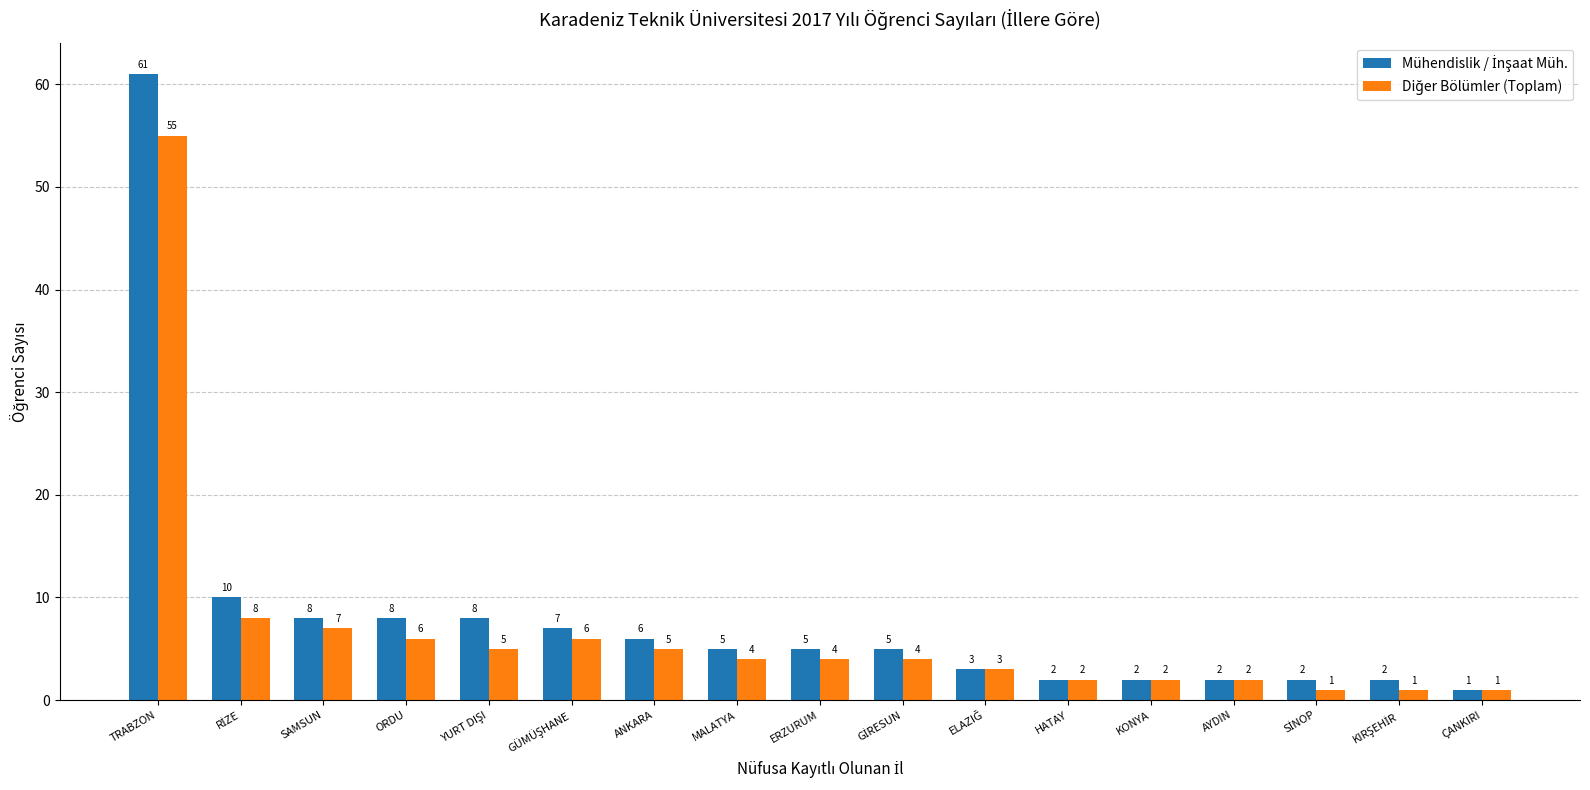

What is the total value across all series at TRABZON?

116